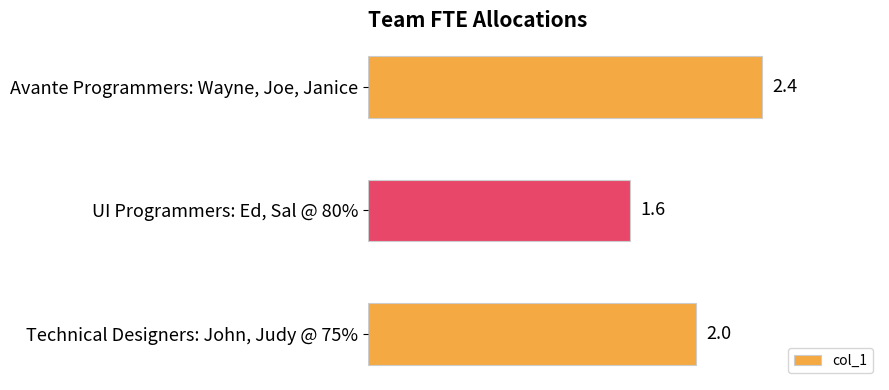

True or false: the data shows 1.3 at Technical Designers: John, Judy @ 75%.

False